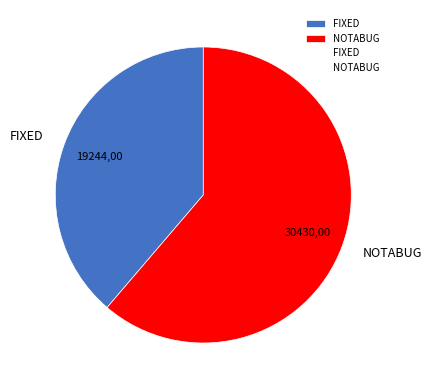

What is the smallest slice in the pie chart?

FIXED